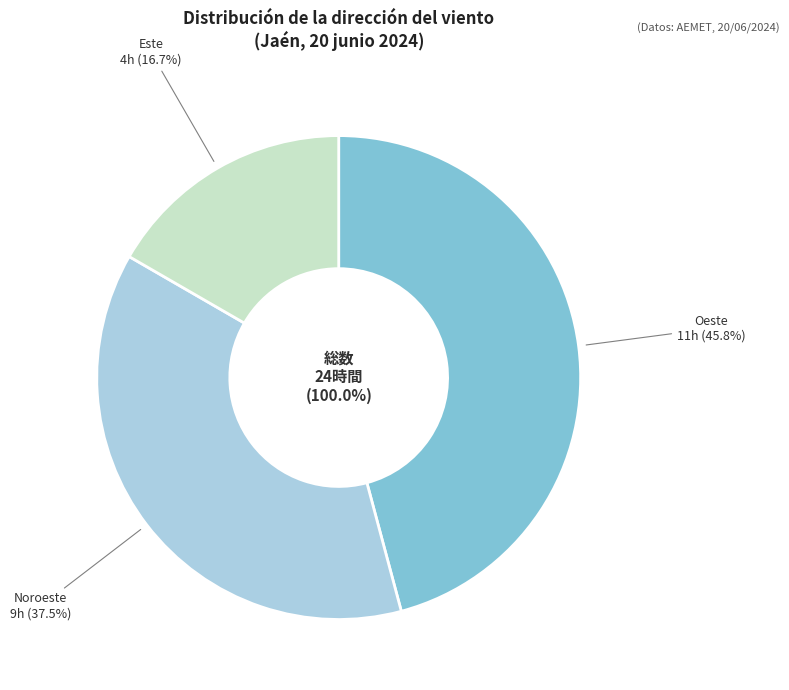

Which category has the smallest portion of the pie?

Este